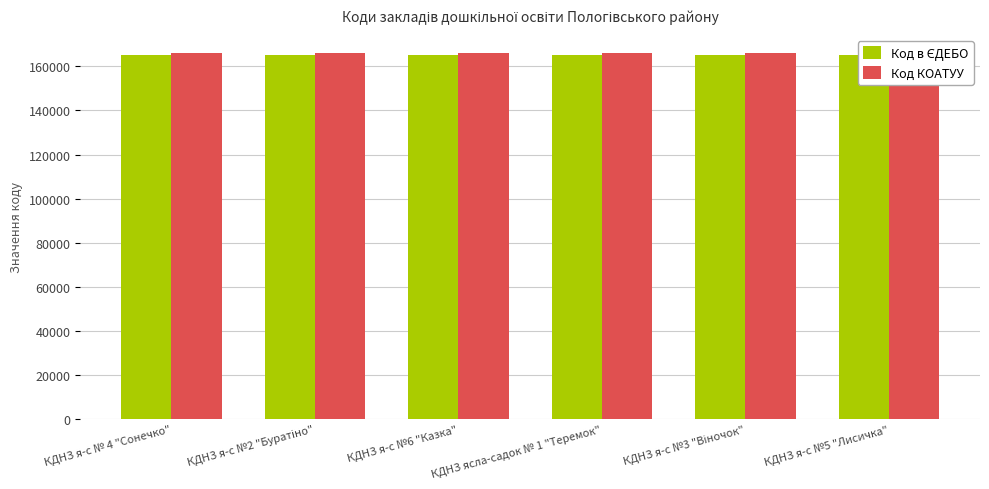

What is the difference between the Код в ЄДЕБО values at КДНЗ ясла-садок № 1 "Теремок" and КДНЗ я-с №5 "Лисичка"?

4.0